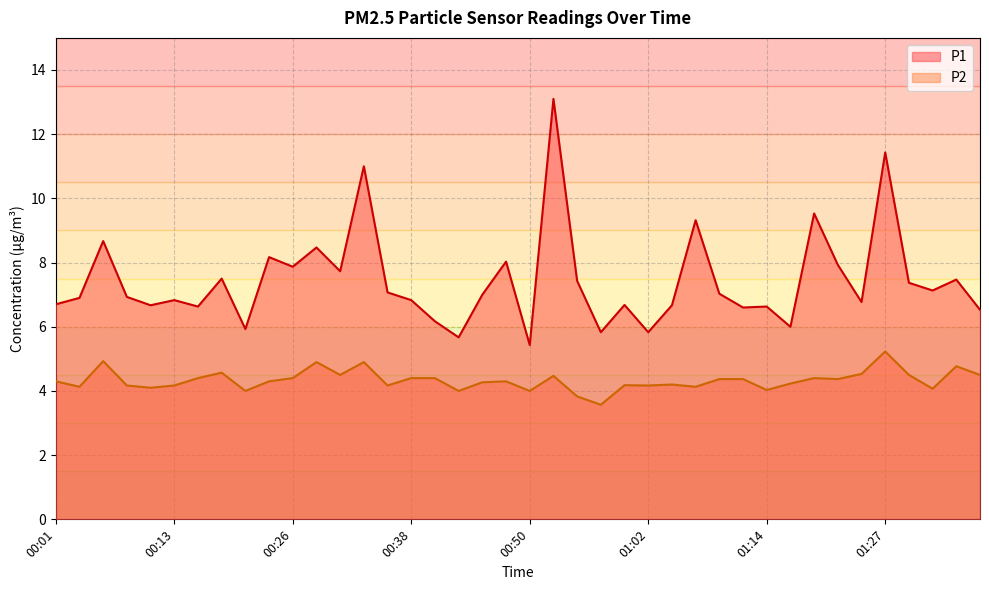

Which category has the highest value in the P1 series?

00:52